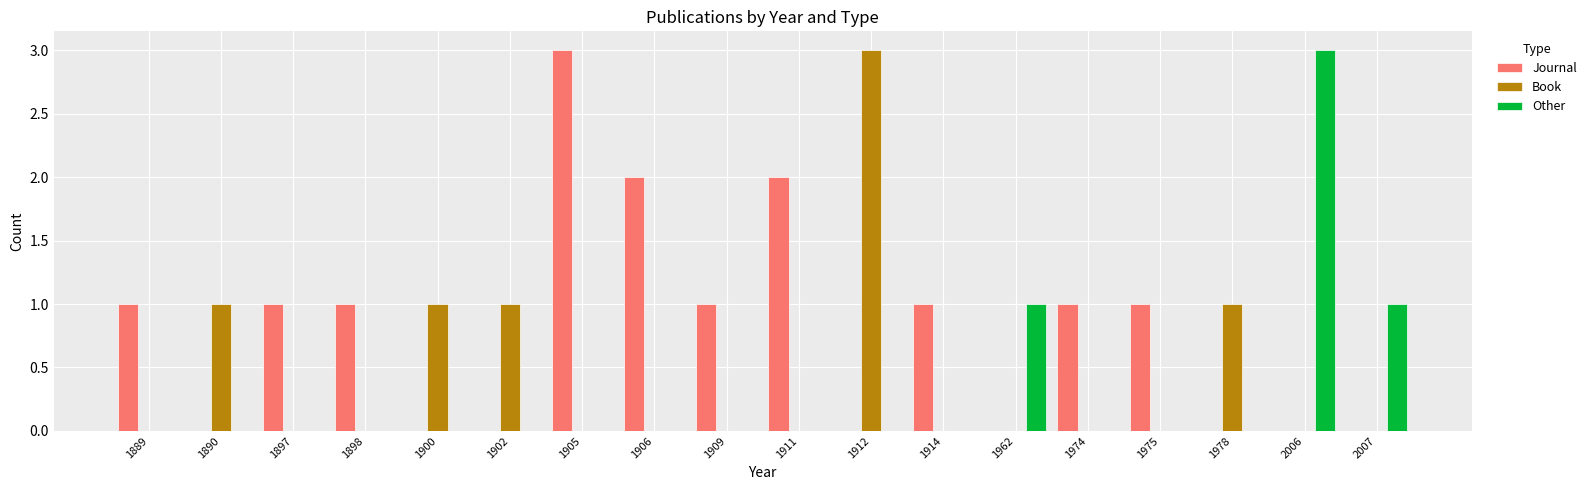

What is the sum of the Journal values at 1911 and 1898?

3